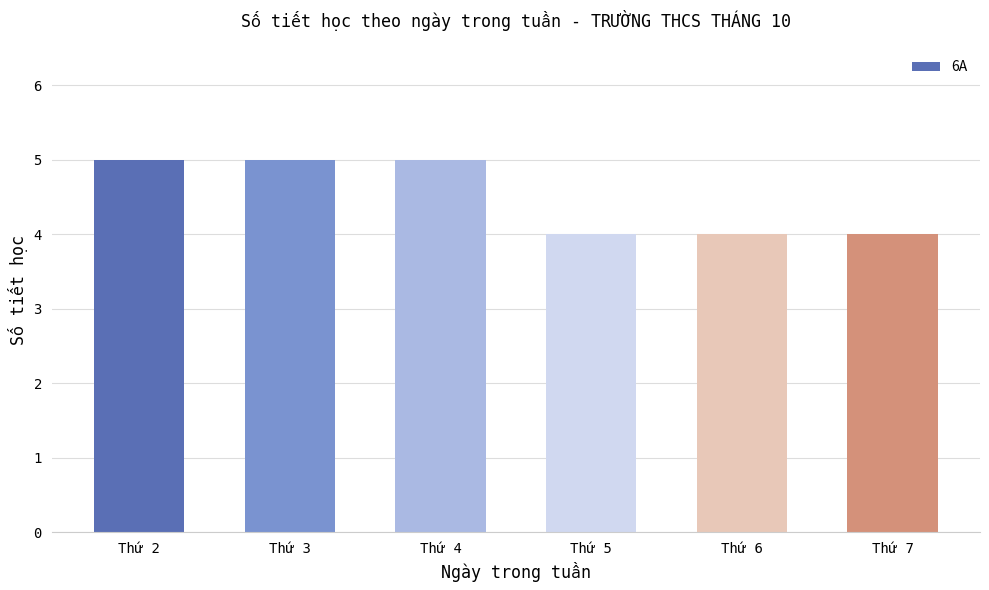

Reading left to right, transcribe all the data shown in this chart.

5	5	5	4	4	4